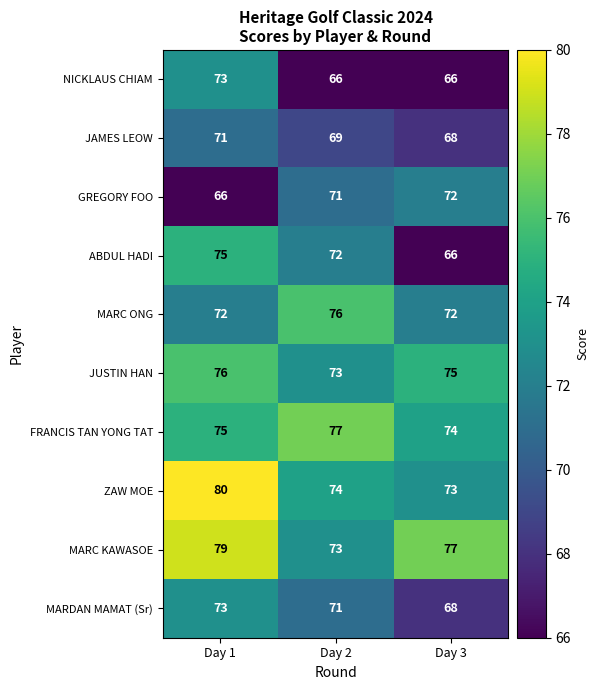

Which series changed the most between Day 2 and Day 3?

ABDUL HADI